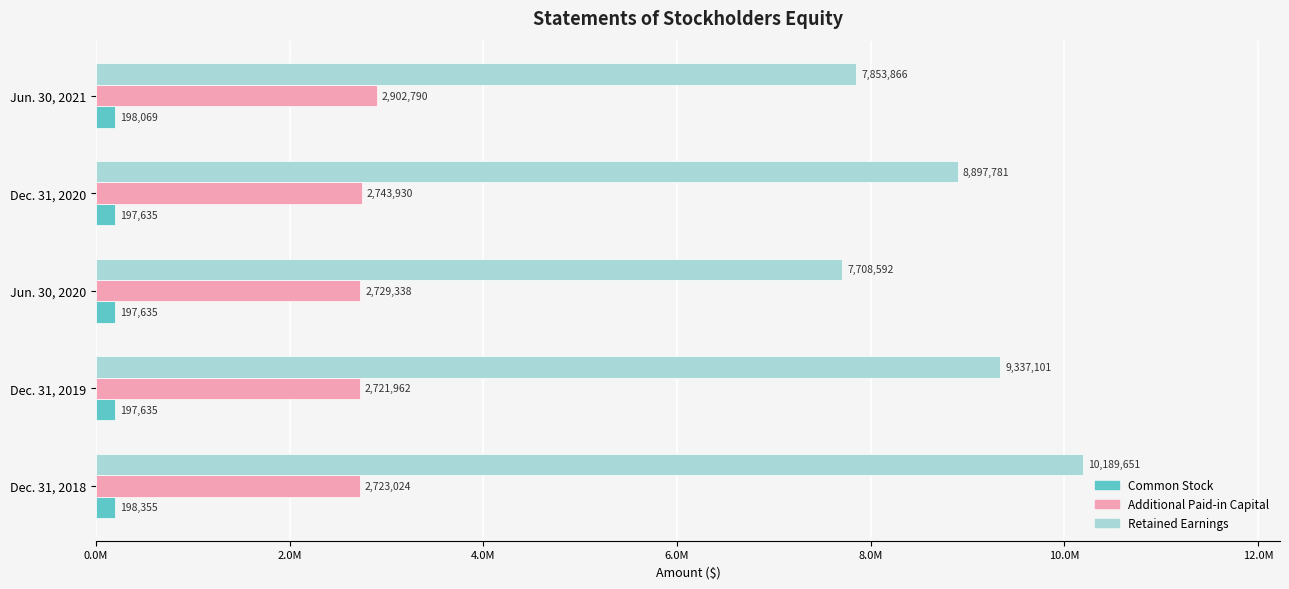

How many groups of bars are there?

5